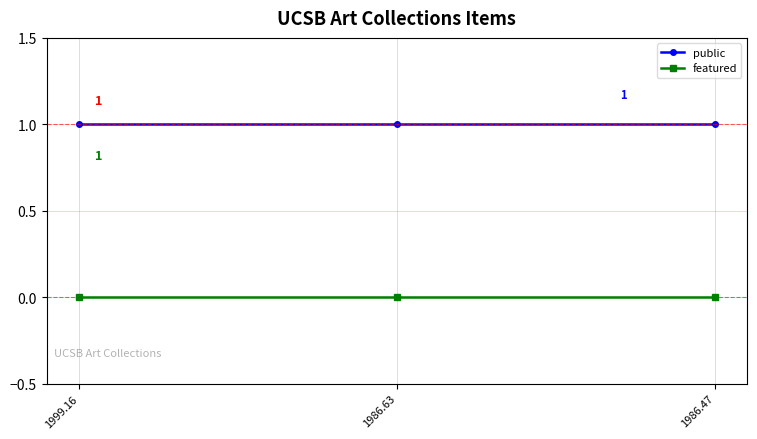

True or false: public has a value of 2 at 1999.16.

False